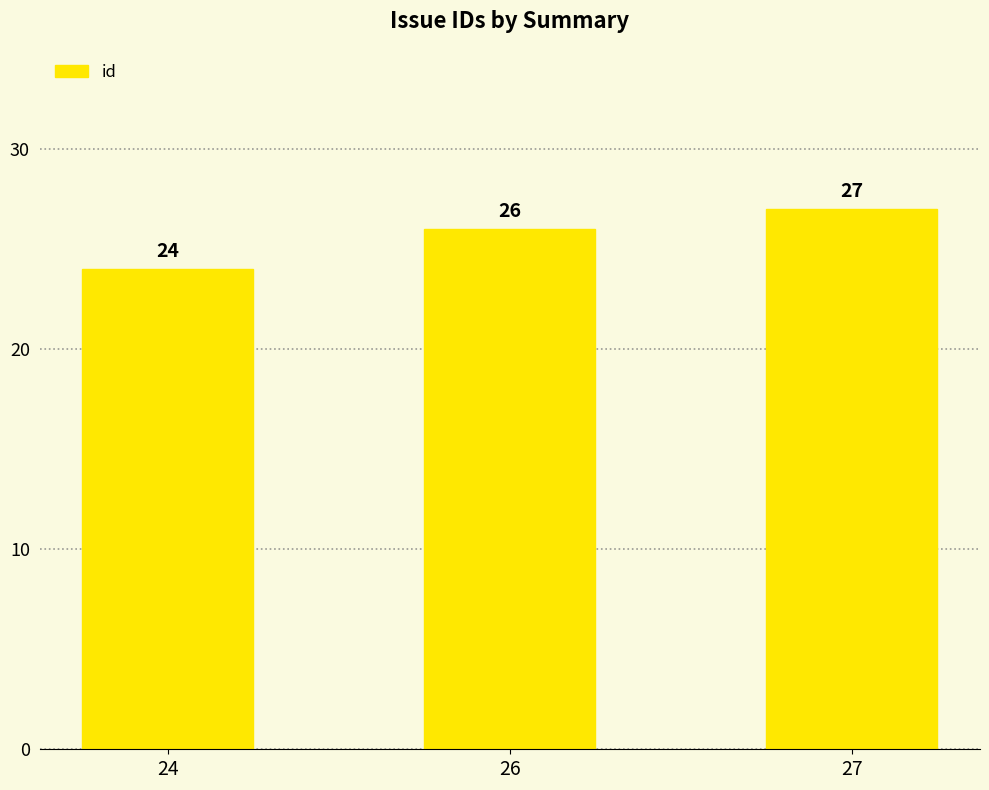

What is the smallest value displayed?

24